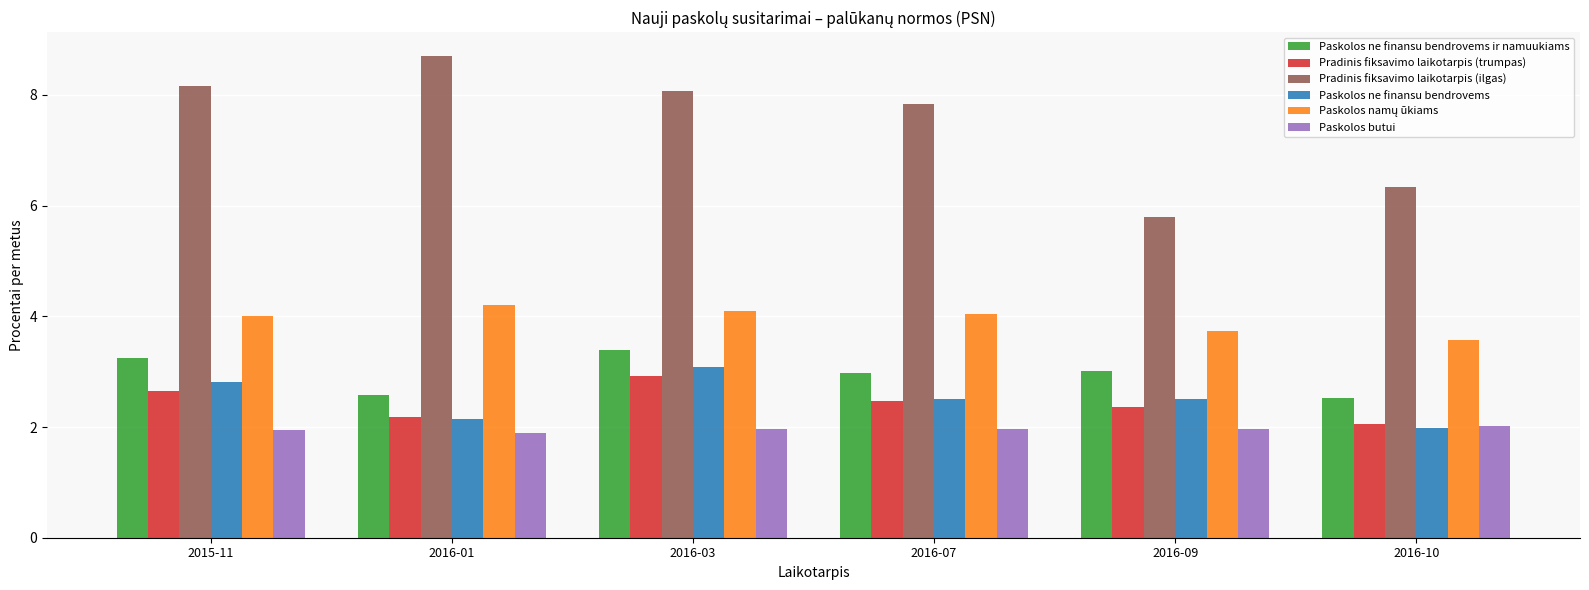

What is the label of the 1st bar from the right?

2016-10